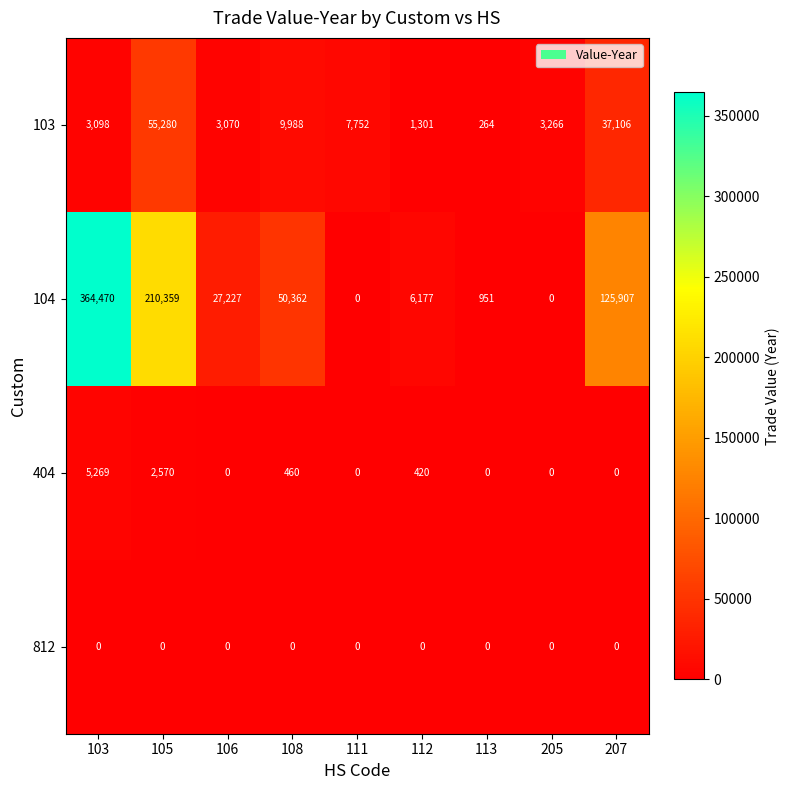

Is the value of 404 at 207 greater than the value of 103 at 103?

No